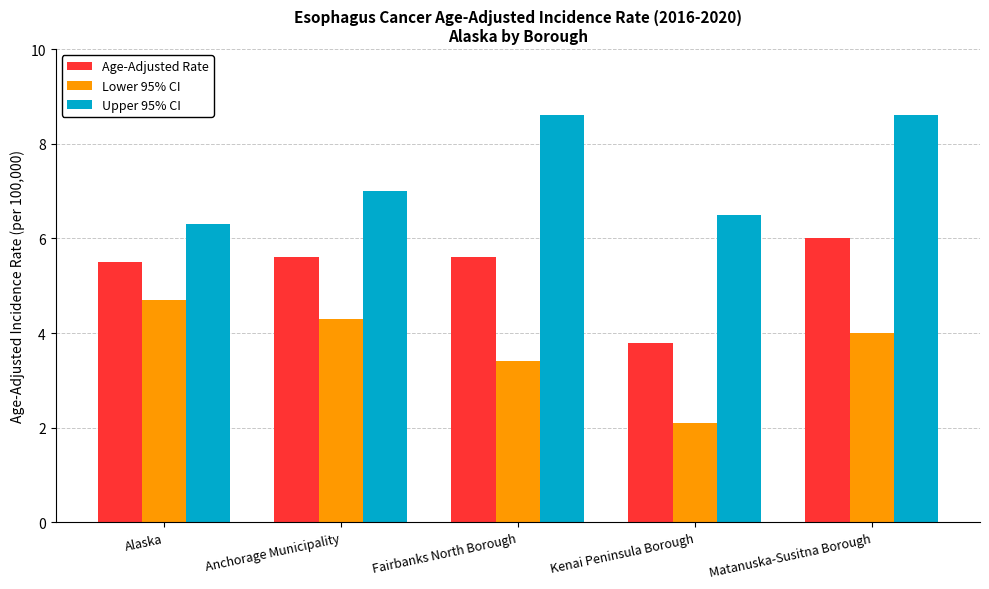

Where does the Age-Adjusted Rate series first go above 5?

Alaska